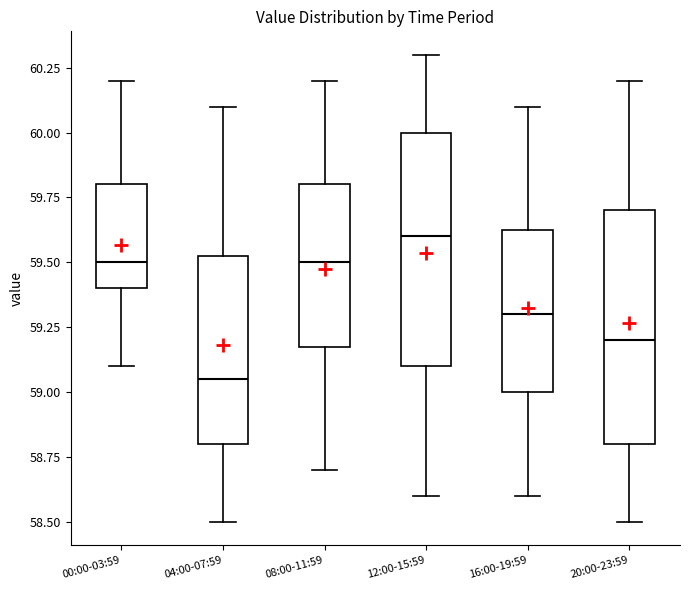

Where does the lower whisker of the box for 20:00-23:59 end on the y-axis? The values are not printed on the chart, so give them approximately, as read against the axis.

58.50